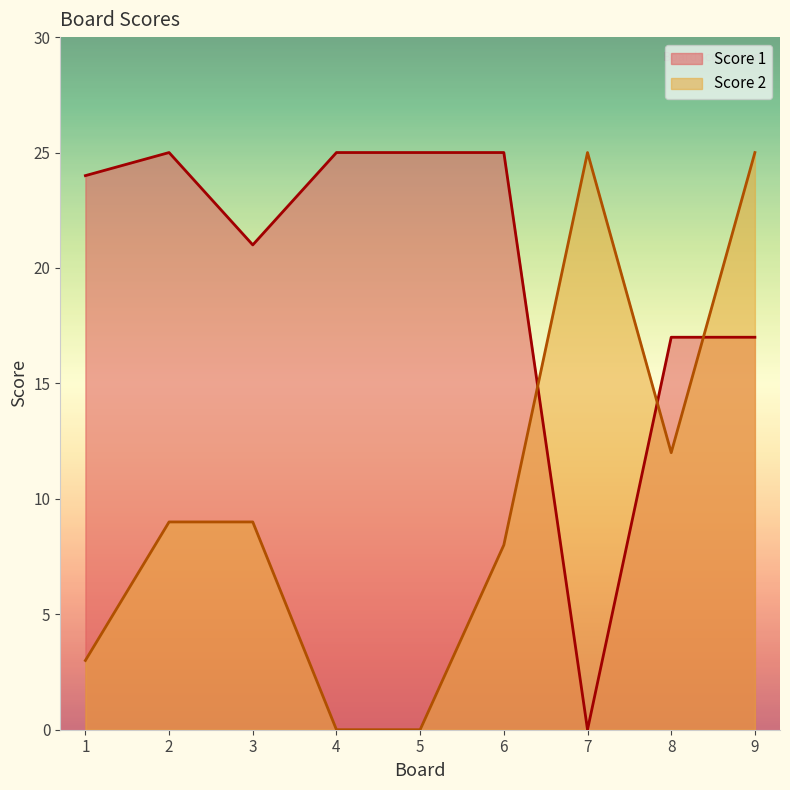

At 9, list the series in order from largest to smallest.

Score 2, Score 1